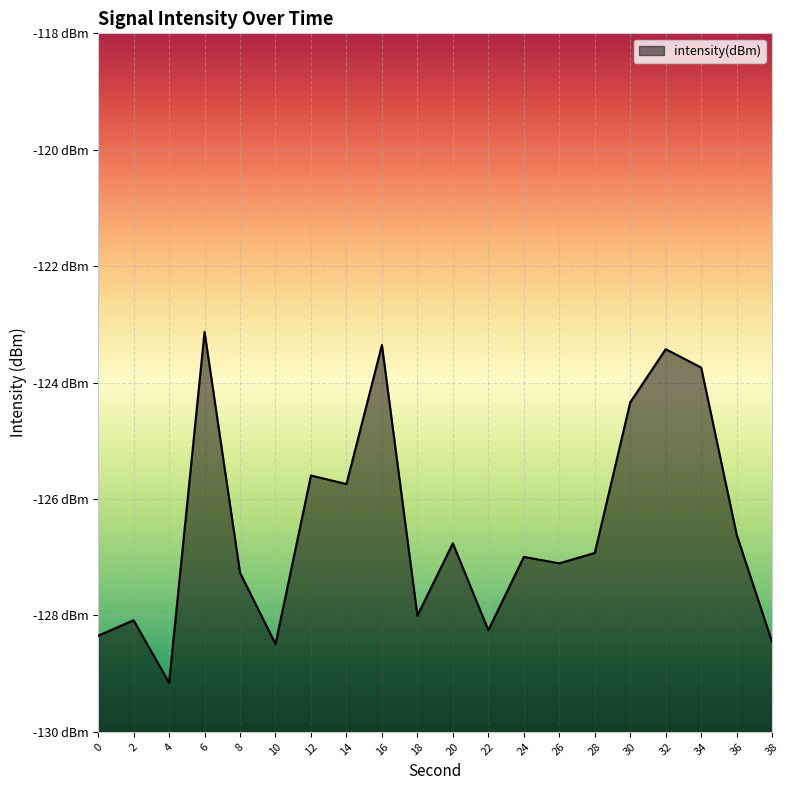

Rank the categories by value from lowest to highest.

4, 10, 38, 0, 22, 2, 18, 8, 26, 24, 28, 20, 36, 14, 12, 30, 34, 32, 16, 6